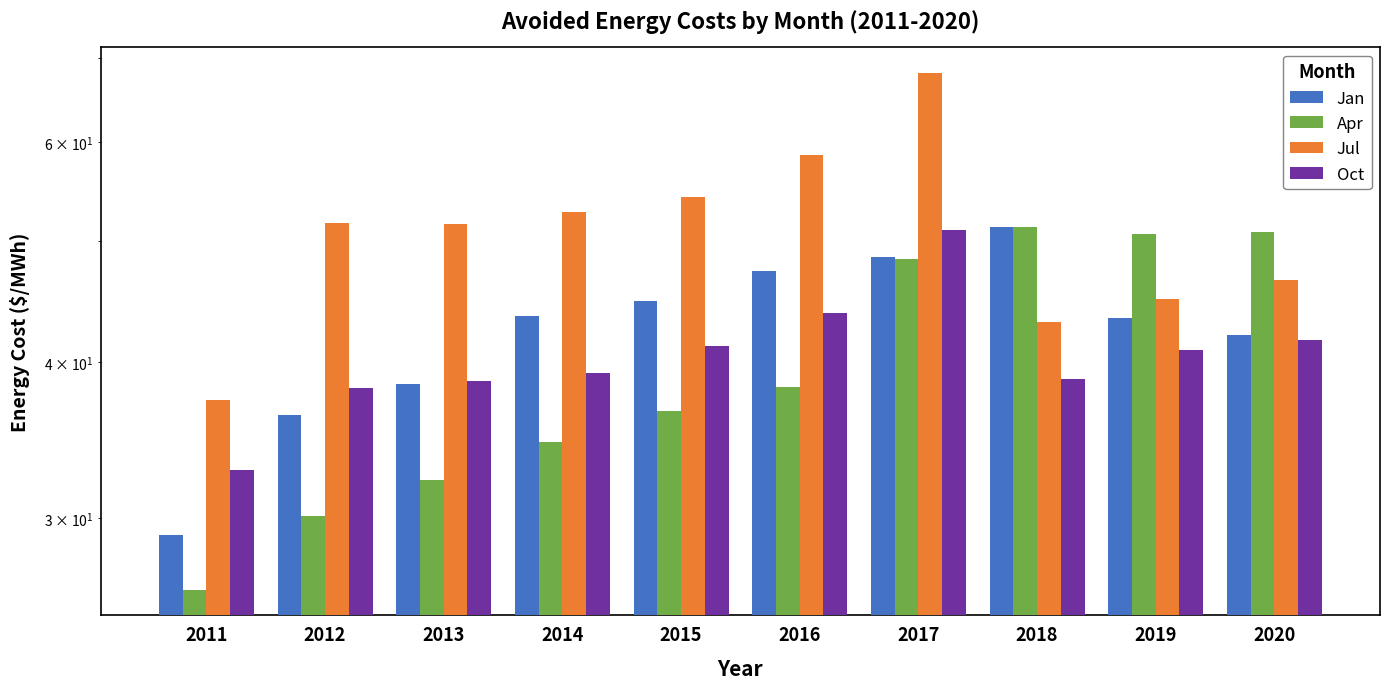

At how many categories does at least one series exceed 60?

1